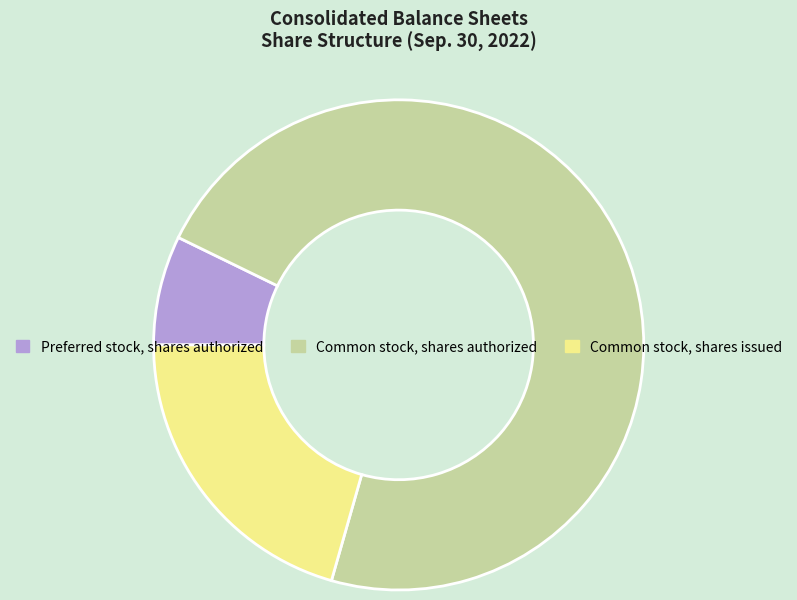

How many segments does this pie chart have?

3